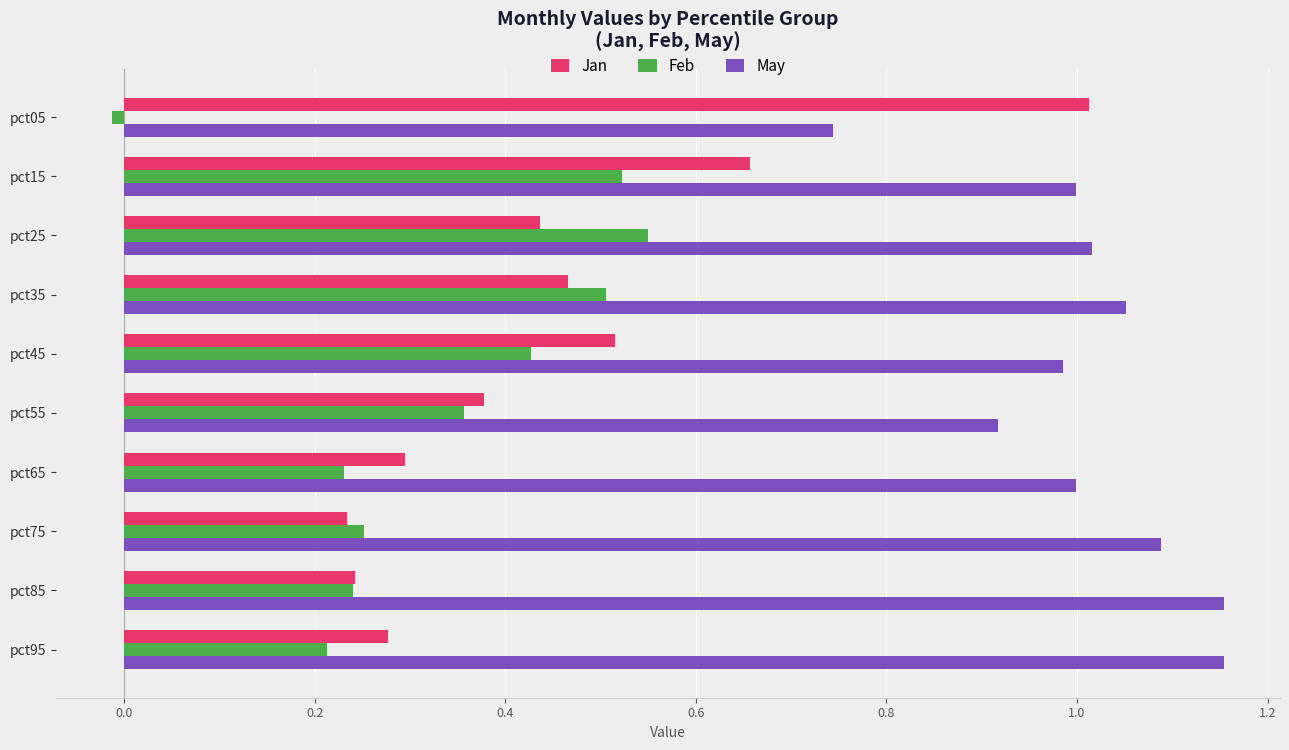

Which series has the widest spread of values?

Jan